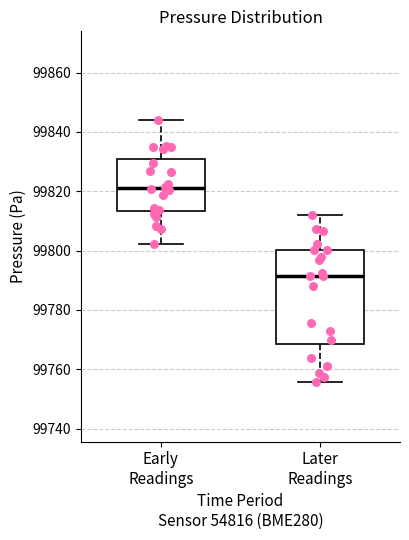

Reading left to right, read every box against the y-axis: the position of its median line, the range the box covers, and the ends of its whiskers. The values are not printed on the chart, so give them approximately, as read against the axis.

Early Readings: median 99822, box 99814 to 99830, whiskers 99802 to 99844
Later Readings: median 99792, box 99768 to 99800, whiskers 99756 to 99812